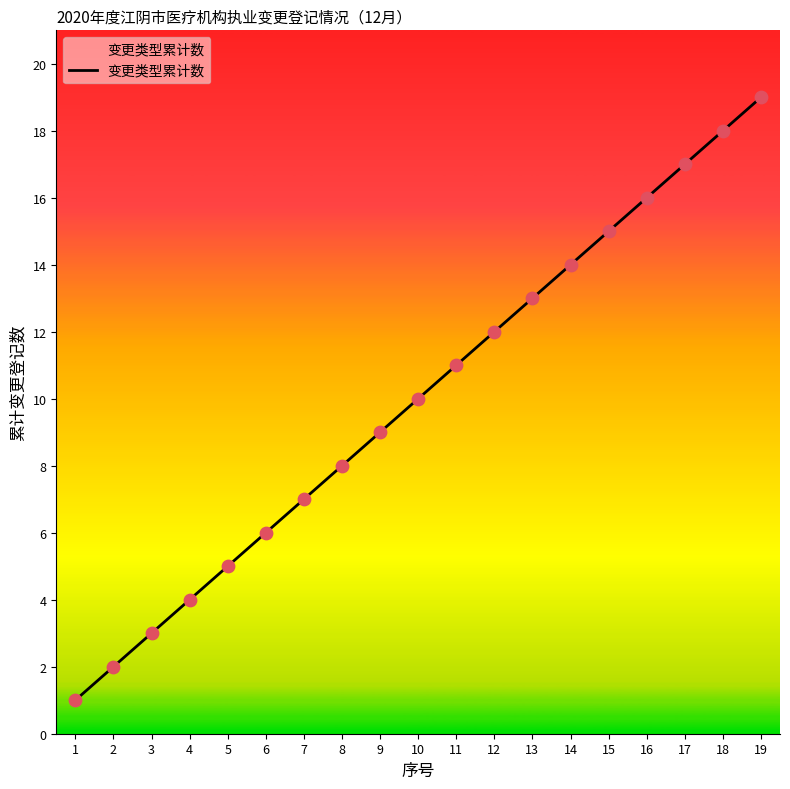

Approximately how many times larger is the value at 19 compared to 9?

2.1